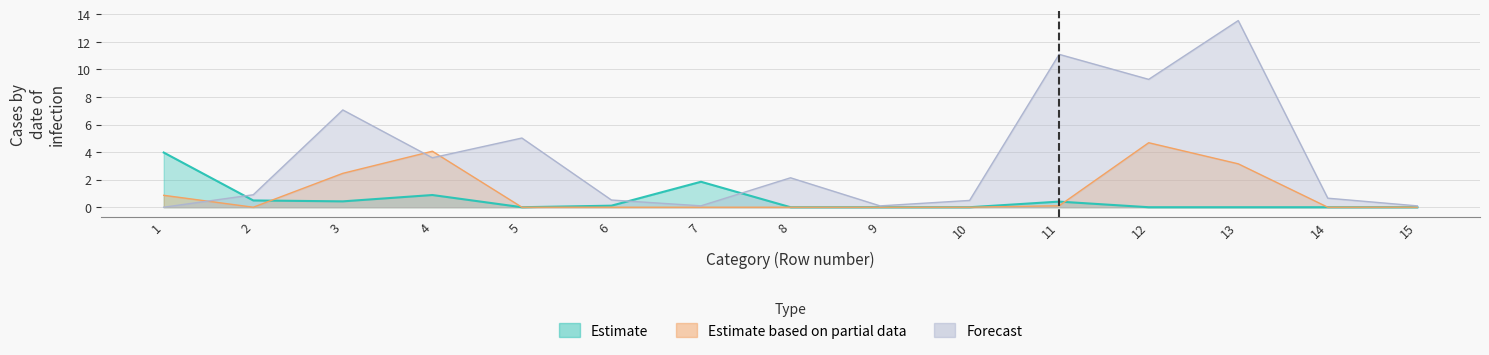

Which series changed the most between 9 and 10?

Forecast